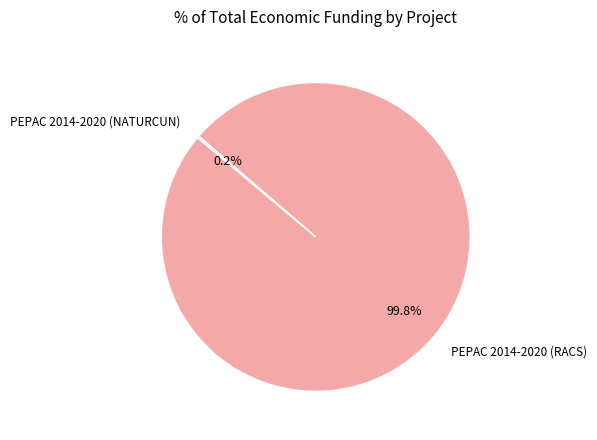

To the nearest percent, what is the average slice percentage?

50%